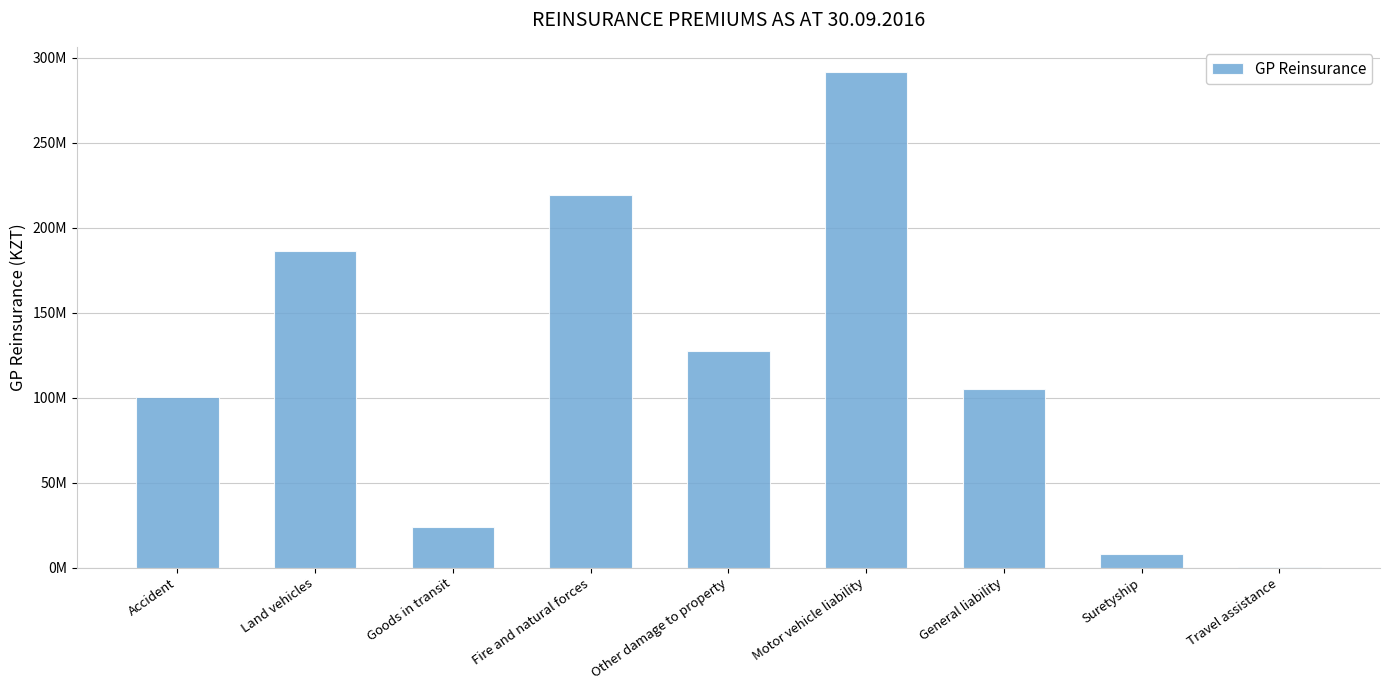

What is the minimum value shown in the chart?

197820.2